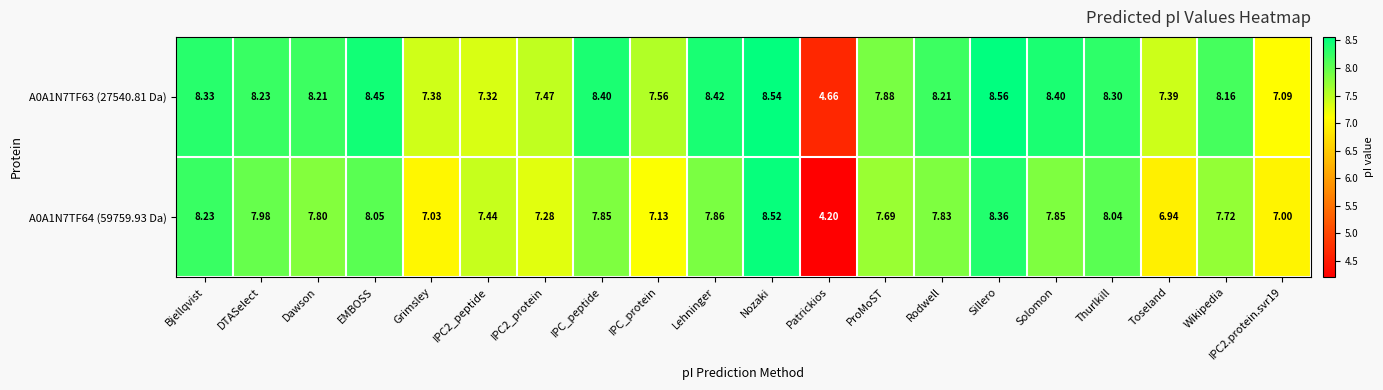

Which series has the largest range (max minus min)?

A0A1N7TF64 (59759.93 Da)